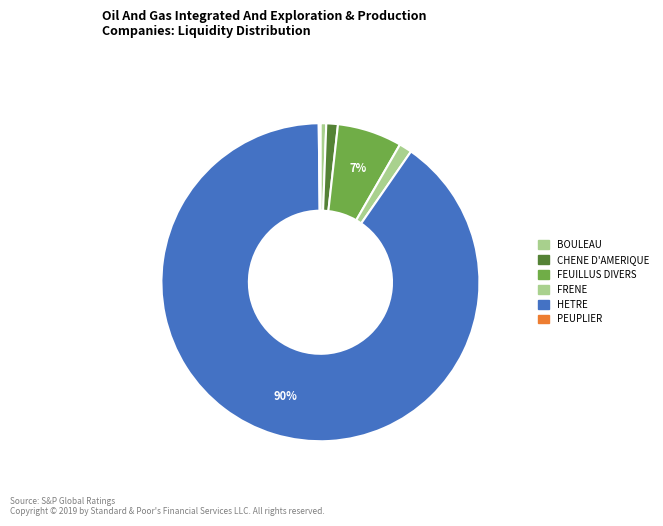

The FEUILLUS DIVERS slice represents 19% of the pie. True or false?

False